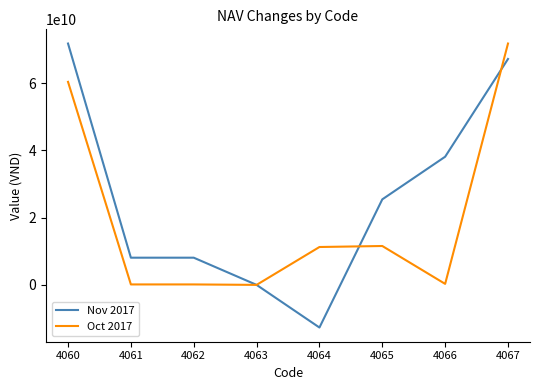

After their last crossing, which series has the higher values: Oct 2017 or Nov 2017?

Oct 2017